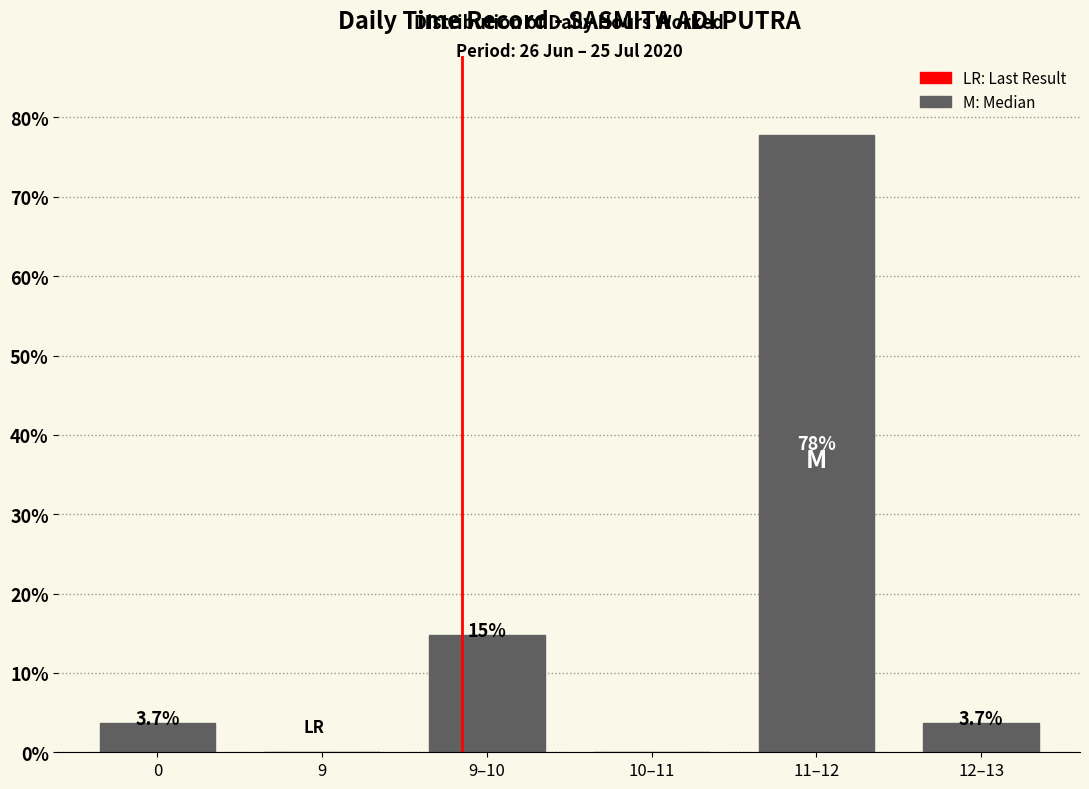

Reading left to right, list all the values displayed in this chart.

0=3.7	9=0.0	9–10=14.8	10–11=0.0	11–12=77.8	12–13=3.7